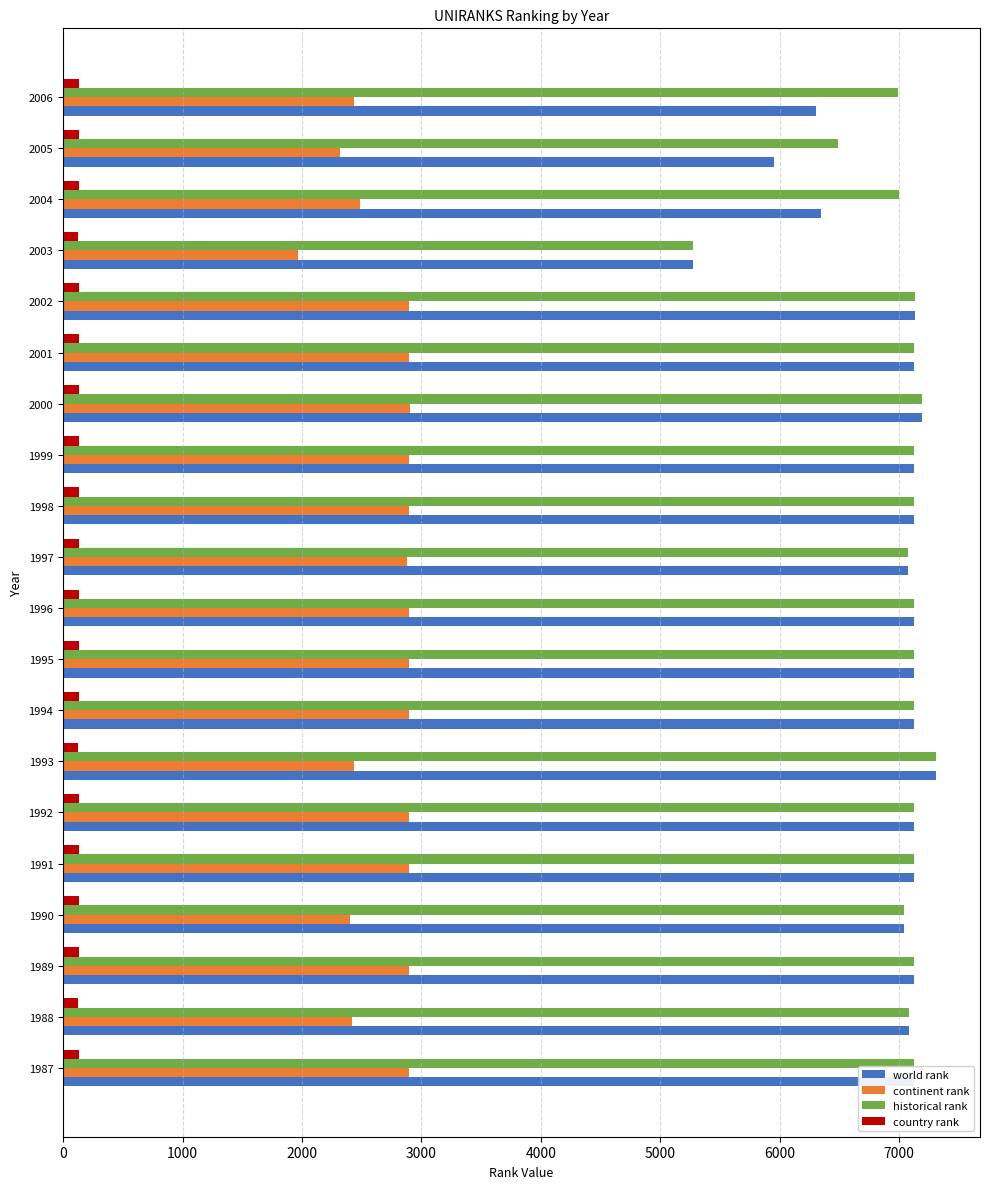

The value of continent rank at 2005 is 2319. True or false?

True